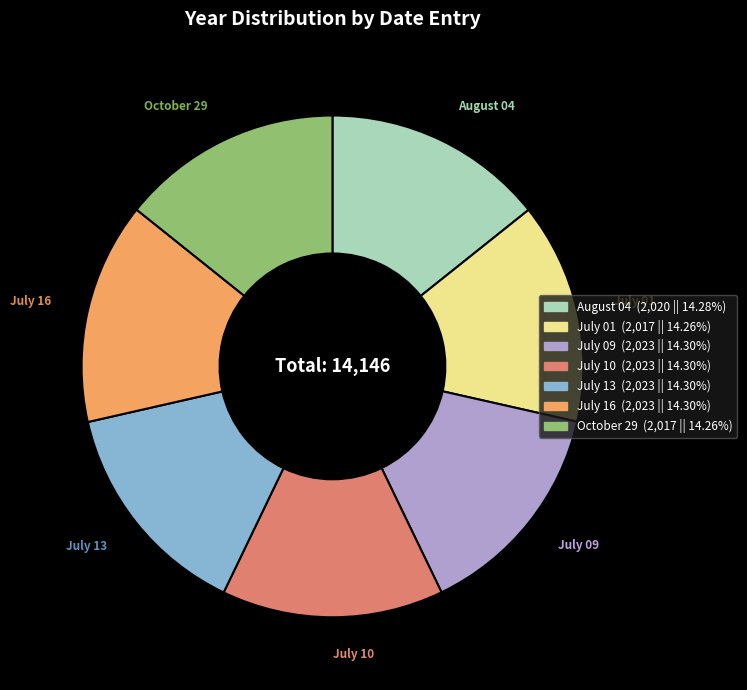

How many slices are in this pie chart?

7